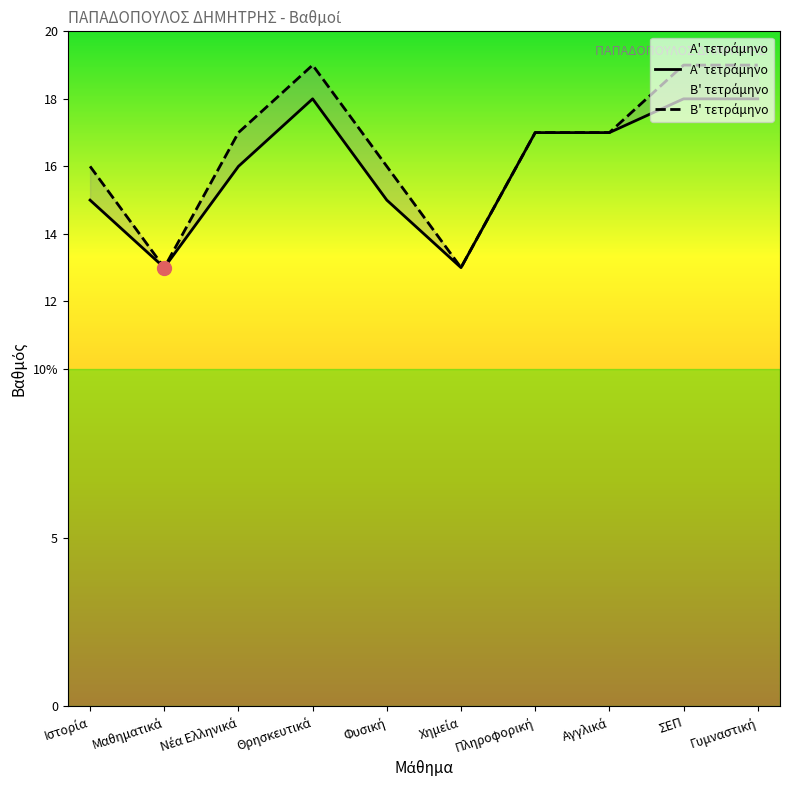

Which label corresponds to the smallest value in the chart?

Μαθηματικά